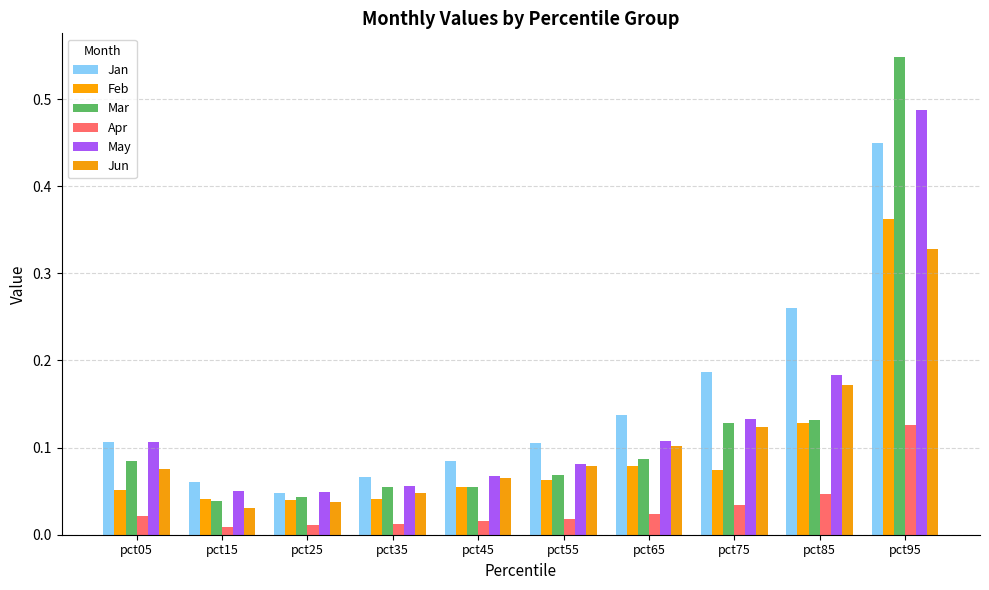

What is the difference between the maximum and minimum values in the May series?

0.4